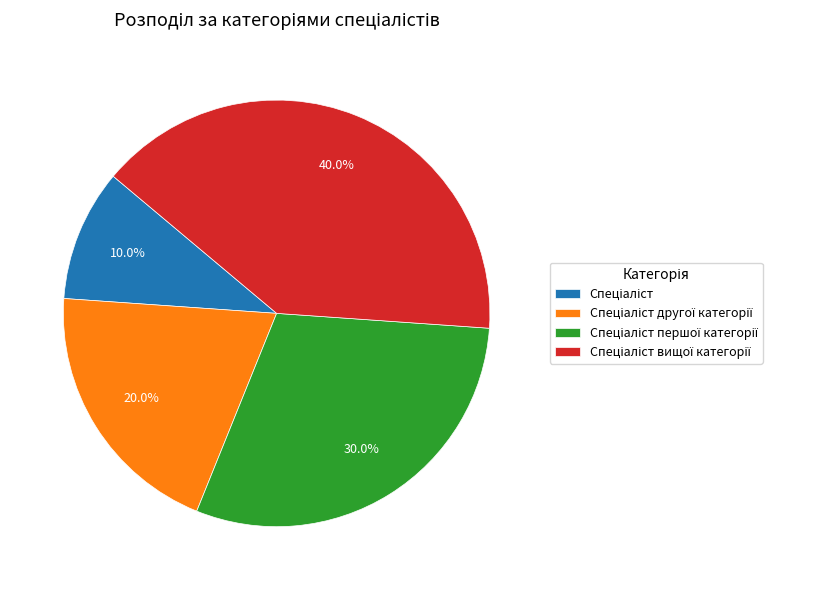

Is there a majority slice in this chart?

No